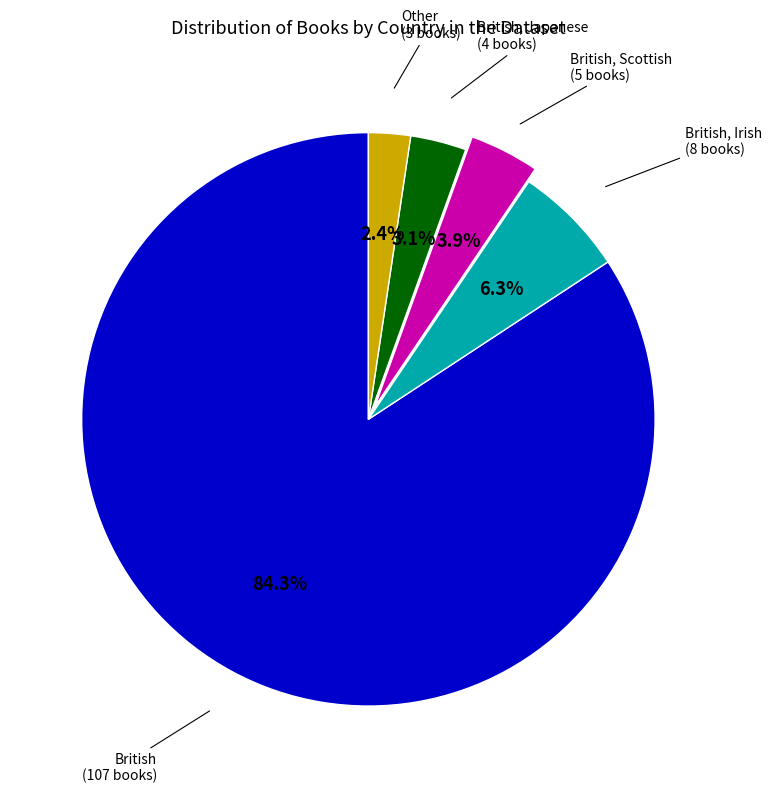

How many slices are in this pie chart?

5